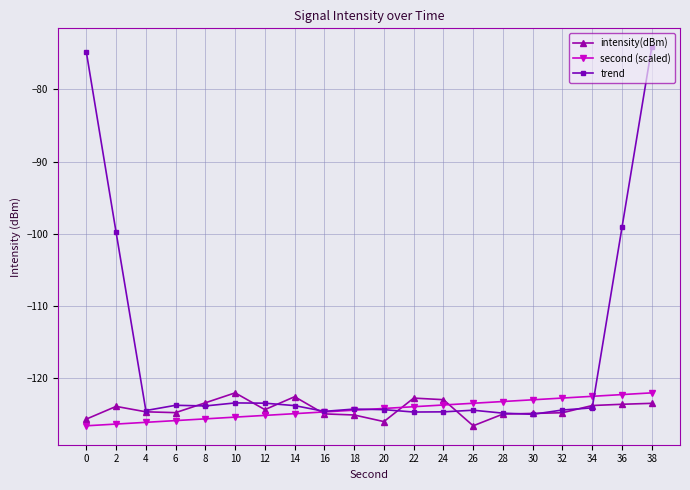

What is the total value across all series at 0?

-327.1